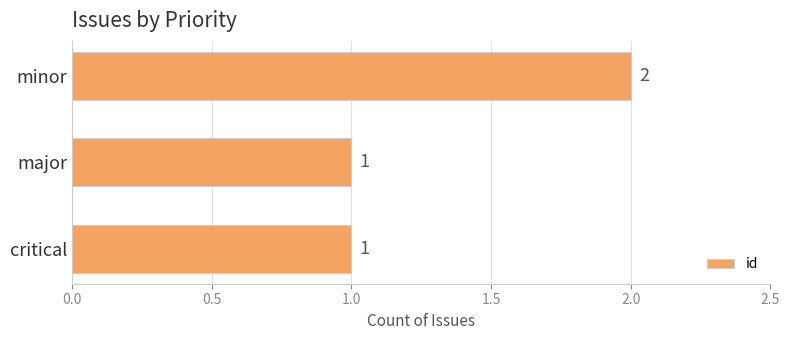

What is the smallest value displayed?

1